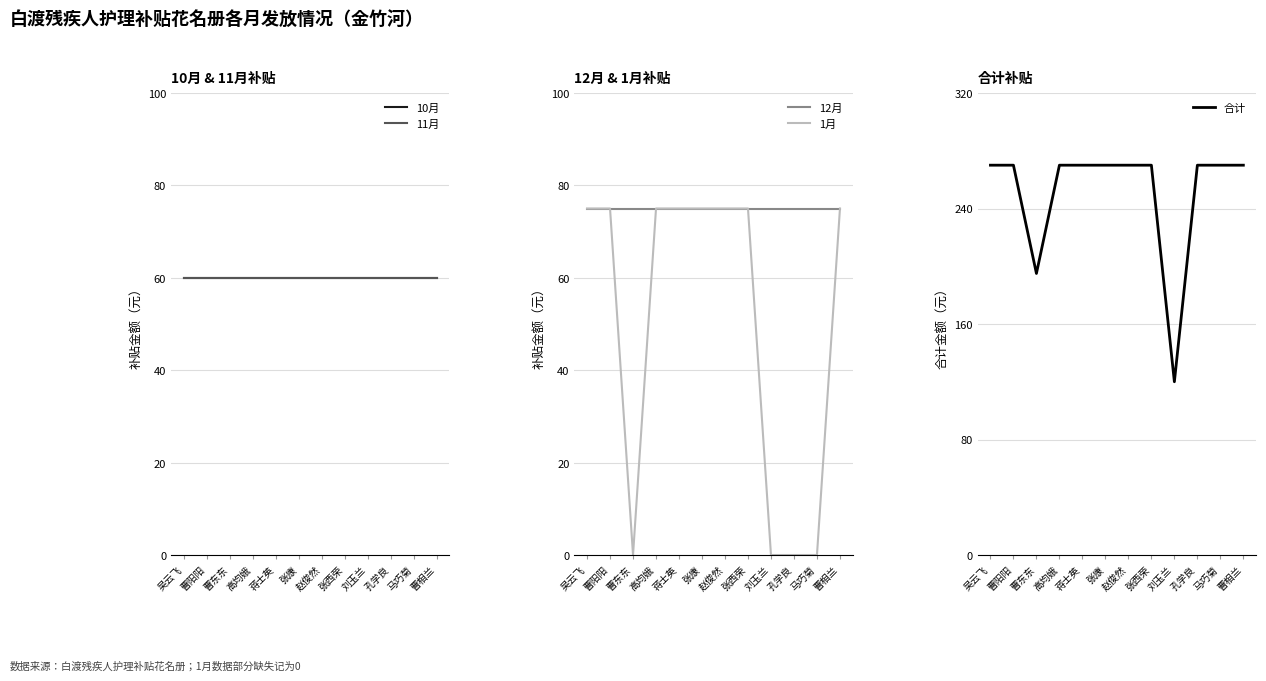

What are all the series names shown in the legend?

10月, 11月, 12月, 1月, 合计